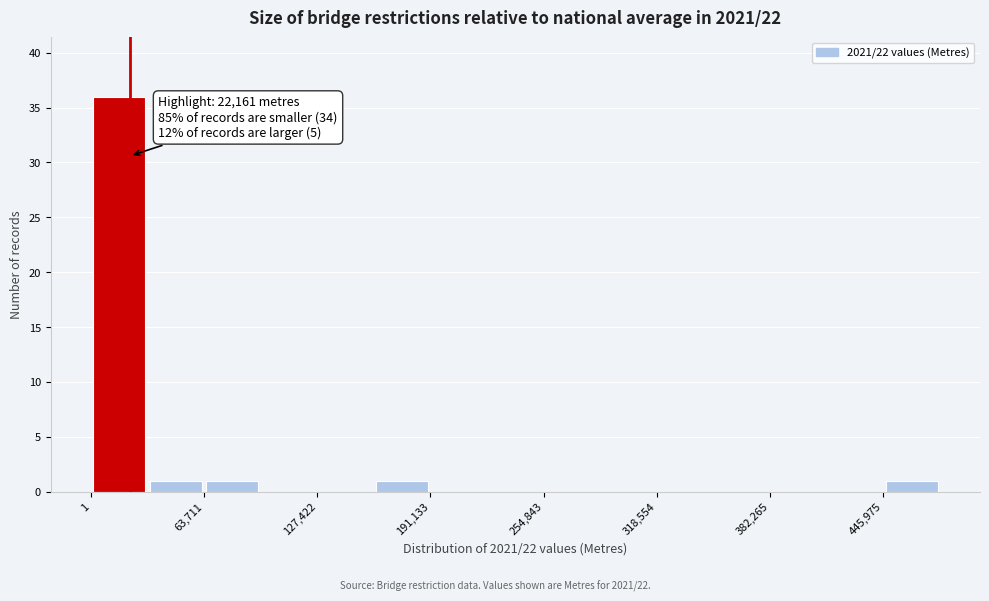

Around what value on the x-axis is the tallest bar? Give the approximate position of its centre, as read against the axis.

20000